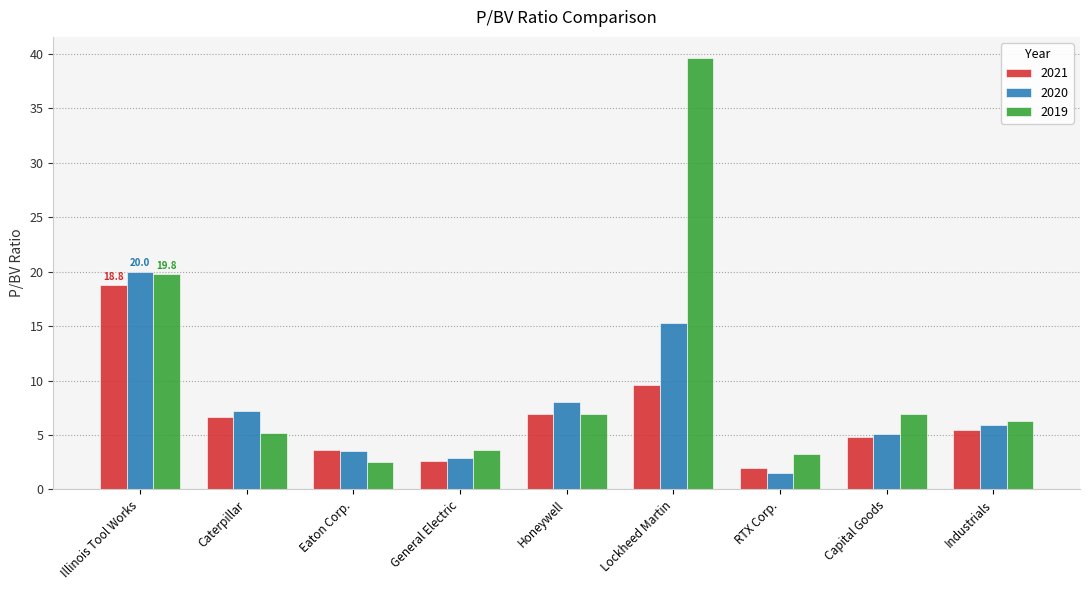

At which category does the chart reach its peak across all series?

Lockheed Martin